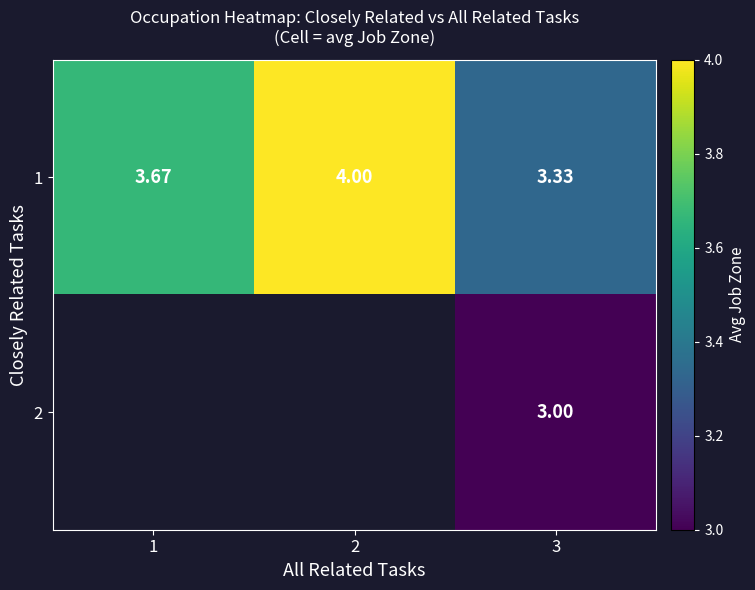

At how many categories does at least one series exceed 3?

3